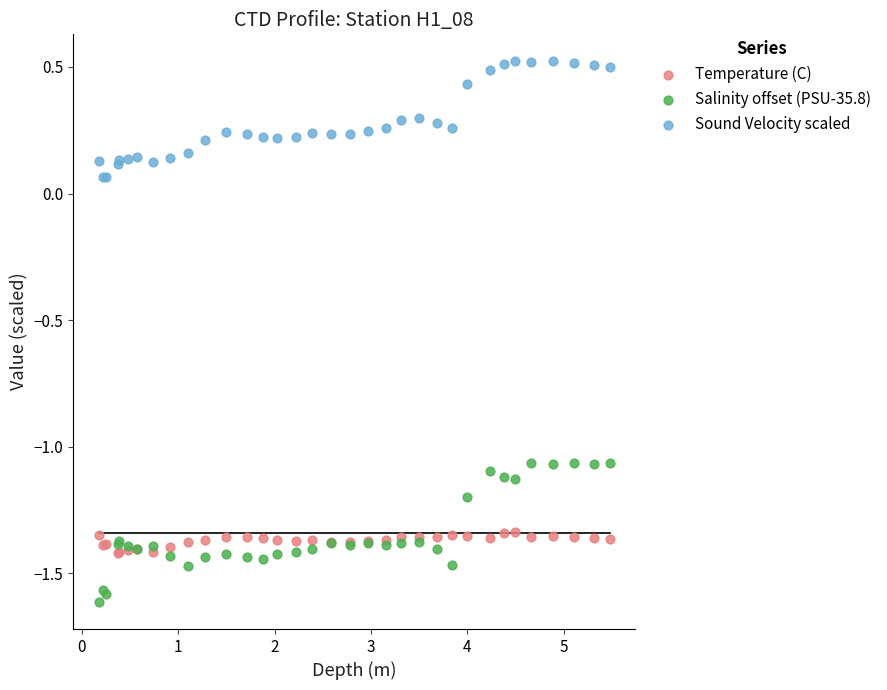

Which series has the widest spread of Y values?

Salinity offset (PSU-35.8)